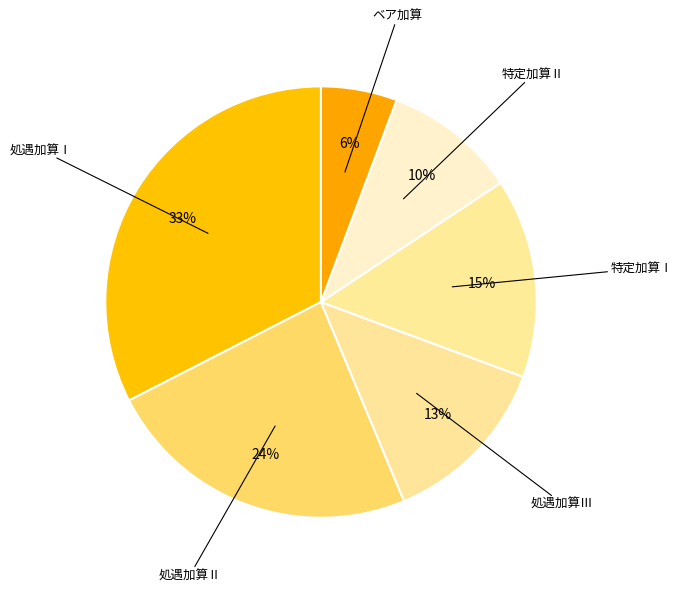

How many segments does this pie chart have?

6